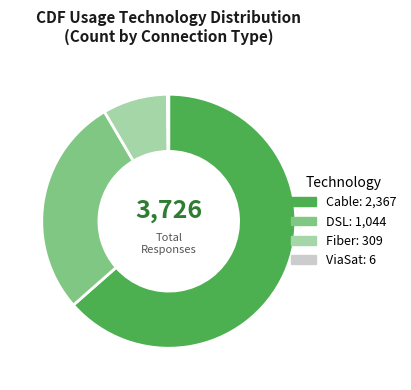

The Fiber slice represents 2% of the pie. True or false?

False